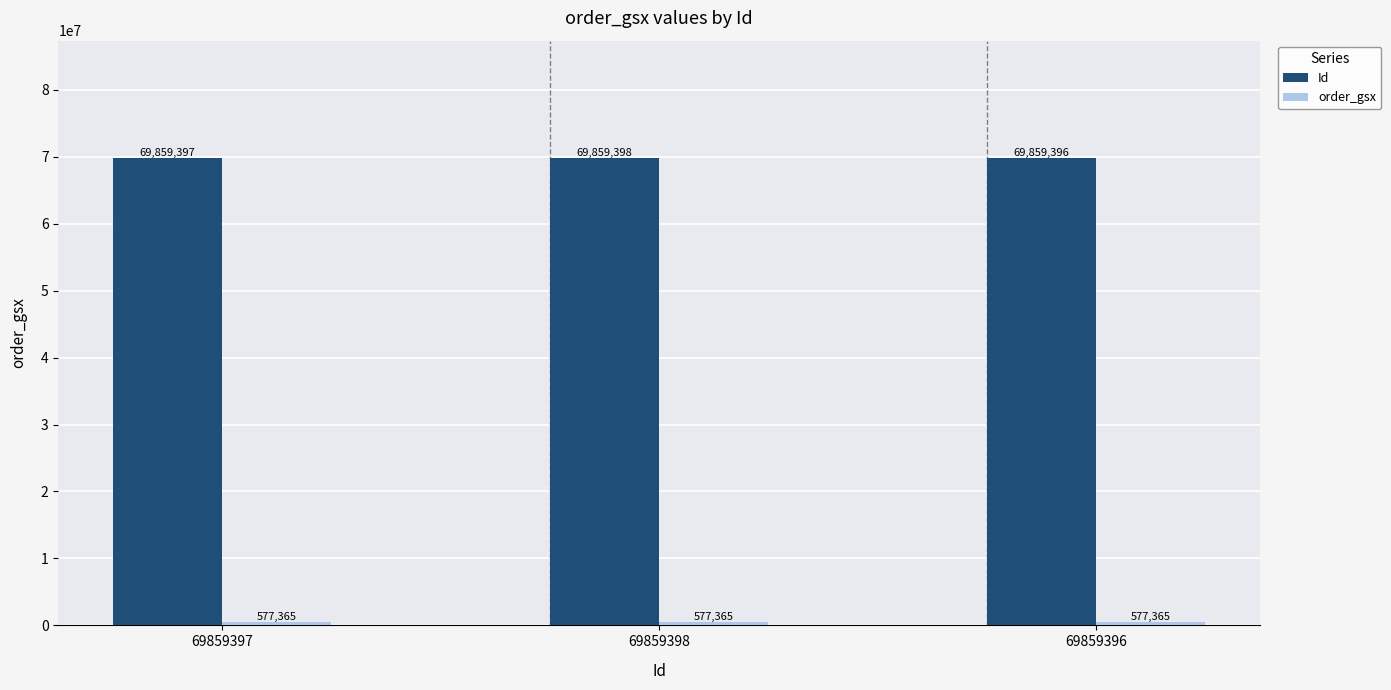

True or false: Id has a value of 35965687 at 69859396.

False